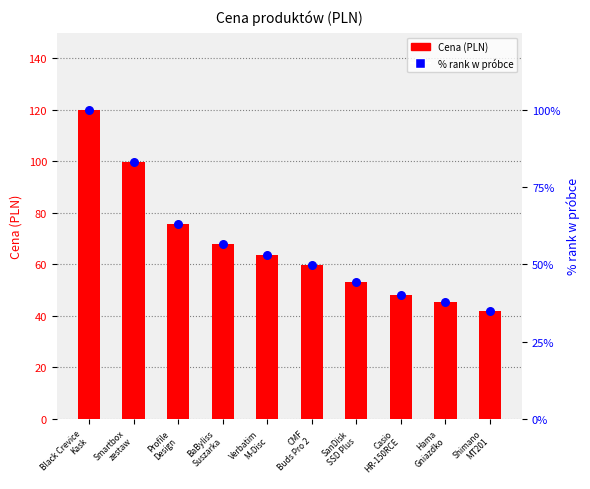

Which series has the largest total across all categories?

Cena (PLN)